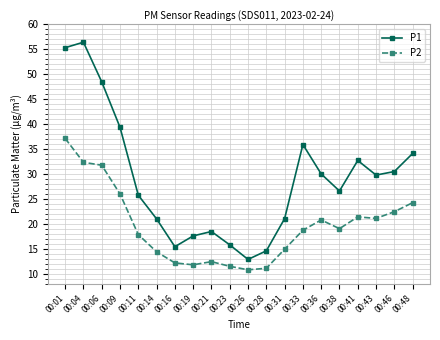

Is the value of P2 at 00:21 greater than the value of P1 at 00:16?

No